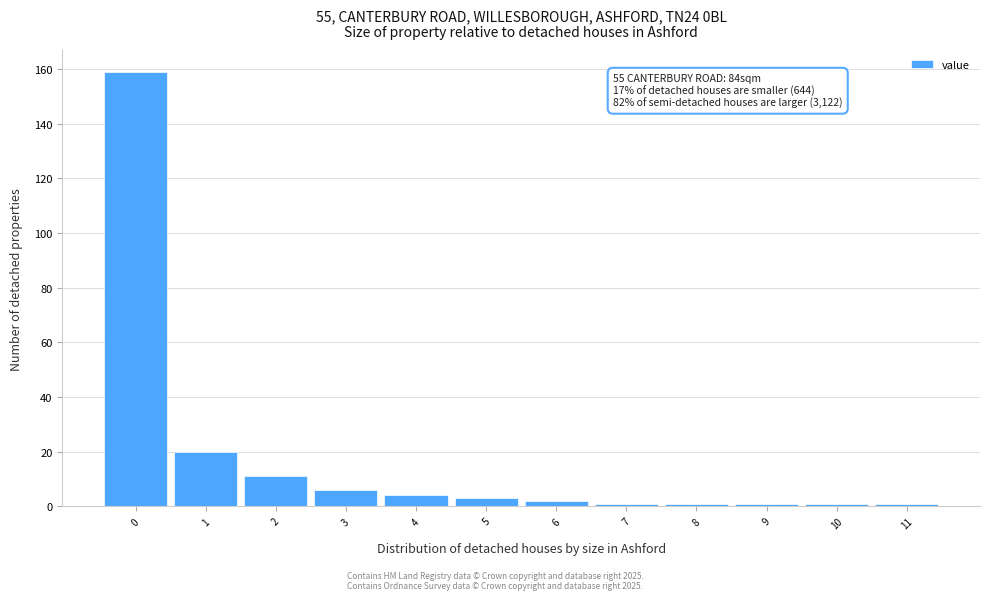

Which range on the x-axis has the tallest bar?

-0.5 to 0.5